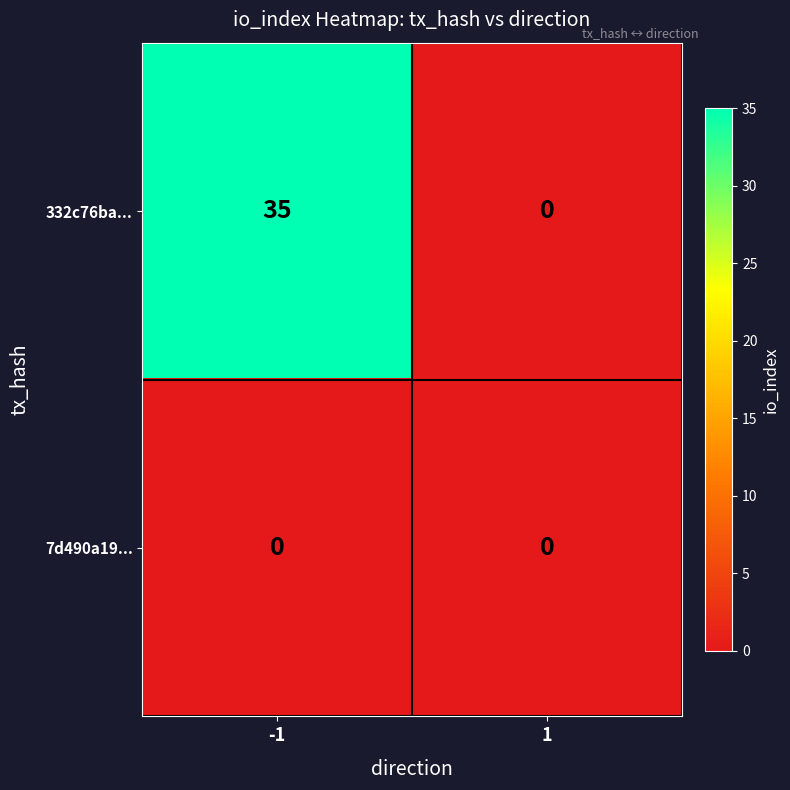

Reading right to left, transcribe all the data shown in this chart.

332c76ba...: 0	35
7d490a19...: 0	0